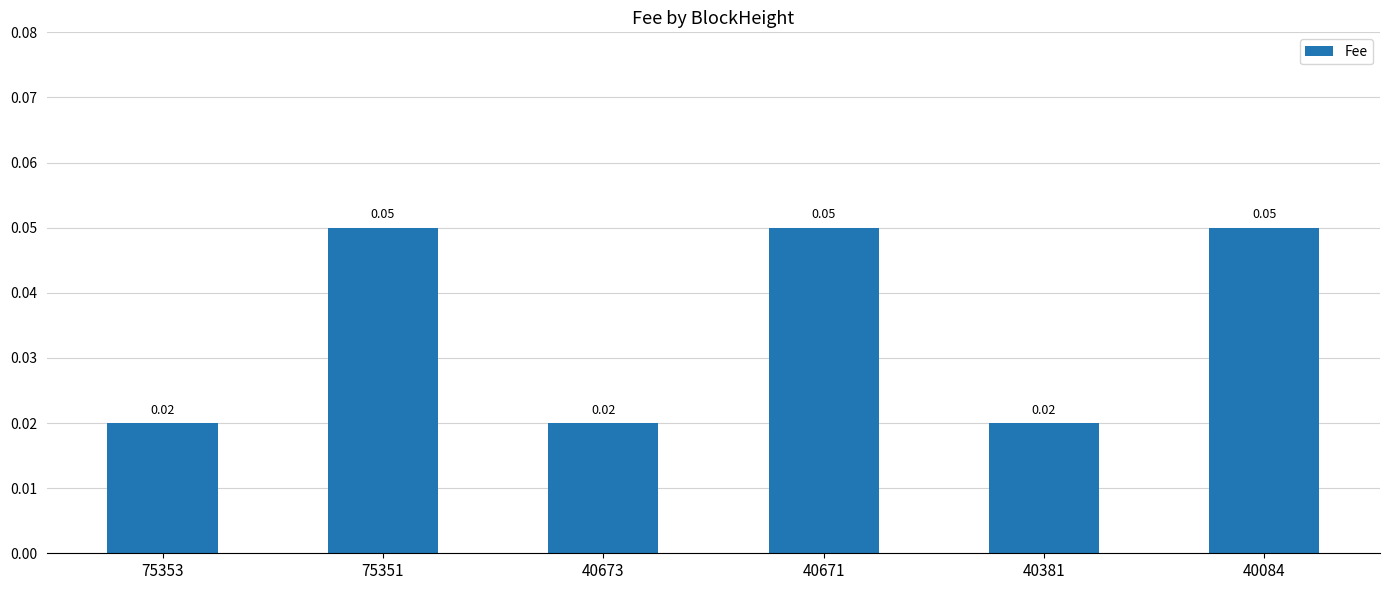

Are the bars horizontal?

No